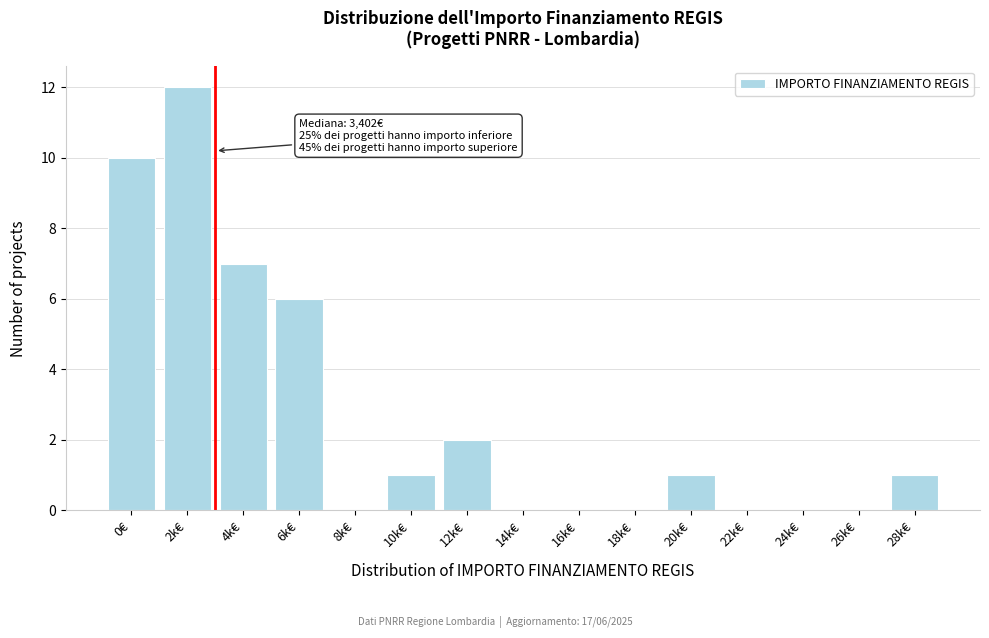

Reading right to left, what are all the values shown in this chart?

28k€=1	26k€=0	24k€=0	22k€=0	20k€=1	18k€=0	16k€=0	14k€=0	12k€=2	10k€=1	8k€=0	6k€=6	4k€=7	2k€=12	0€=10